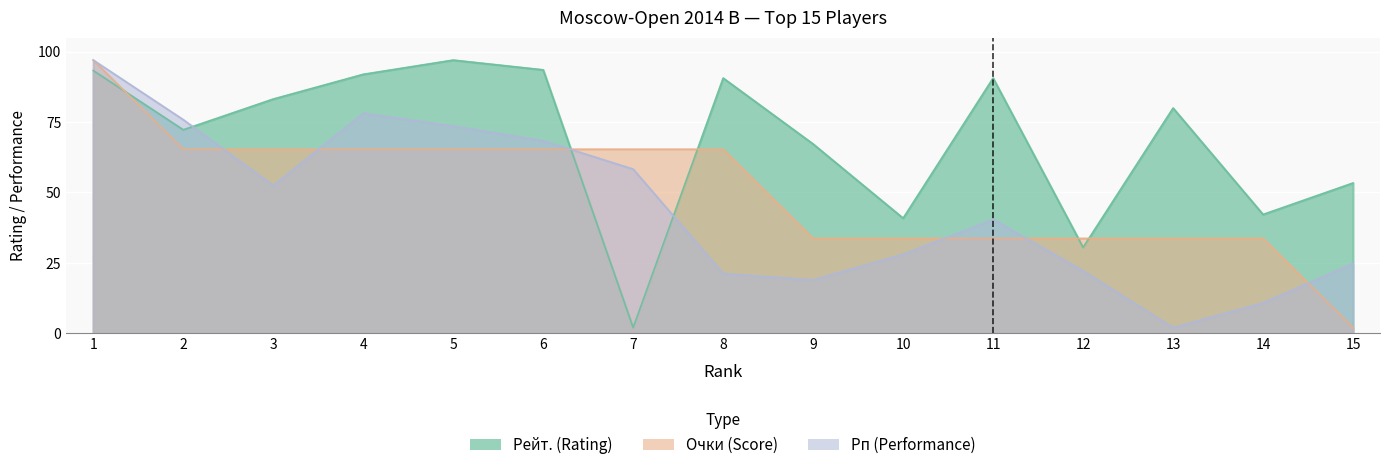

Which category has the highest value across all series?

5